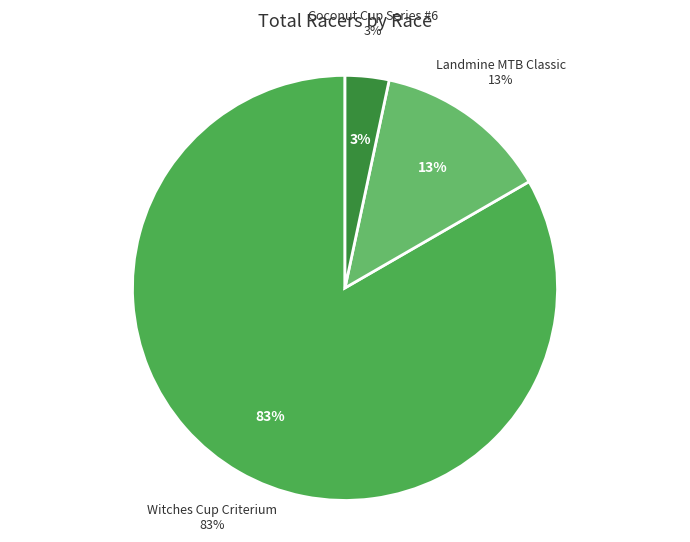

True or false: Landmine MTB Classic accounts for 6% of the total.

False